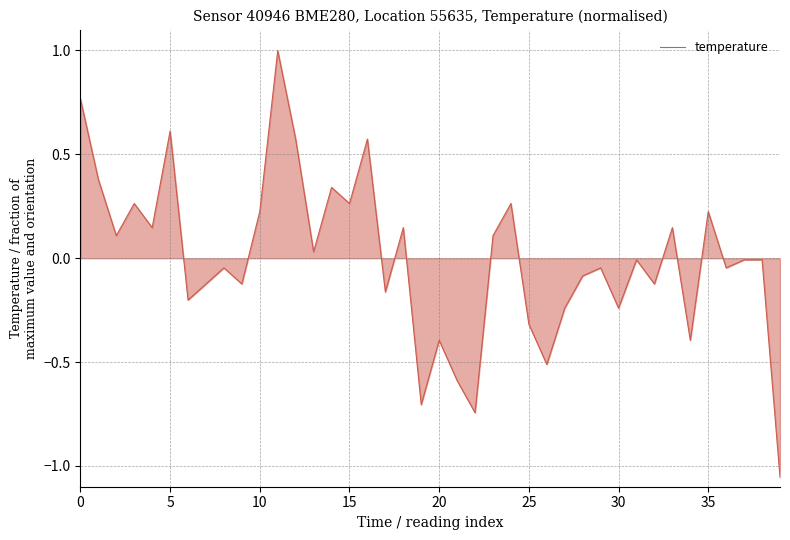

What is the greatest value displayed?

1.0